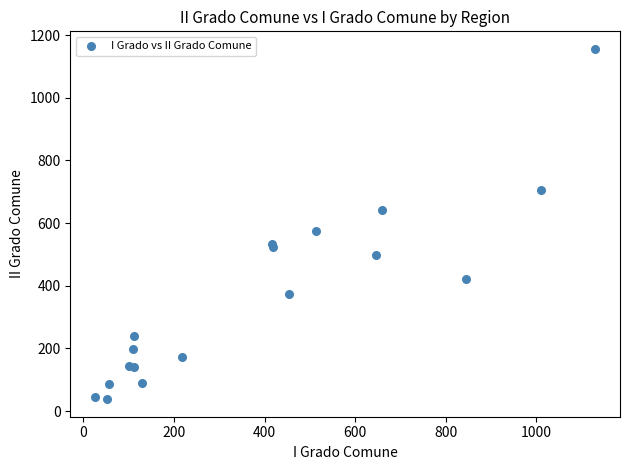

What Y value in the scatter plot is closest to 597?

576